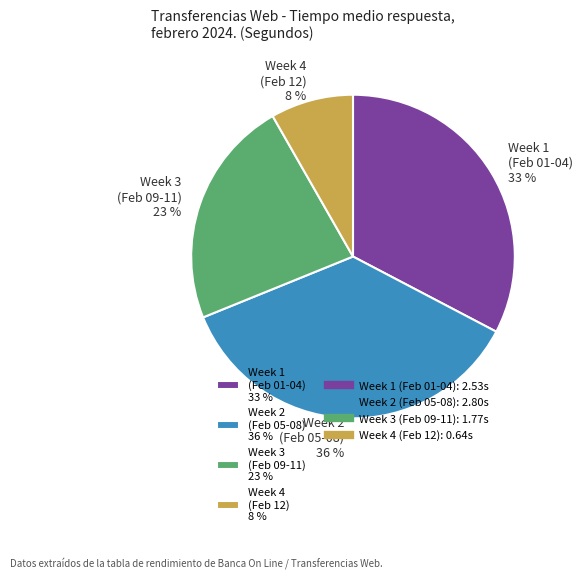

To the nearest percent, what percentage of the pie is Week 1 (Feb 01-04) 33 %?

33%